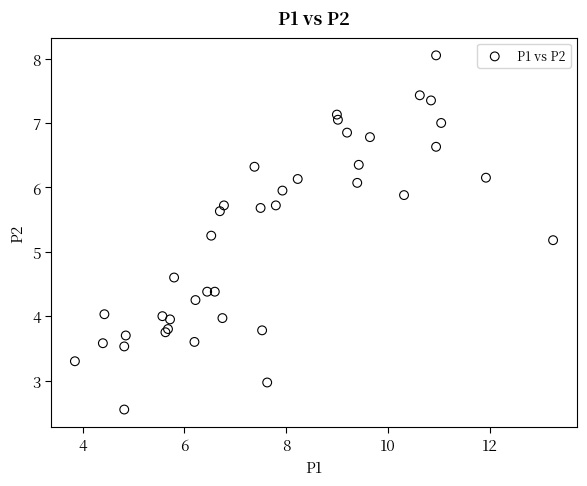

What Y value in the scatter plot is closest to 5?

5.2